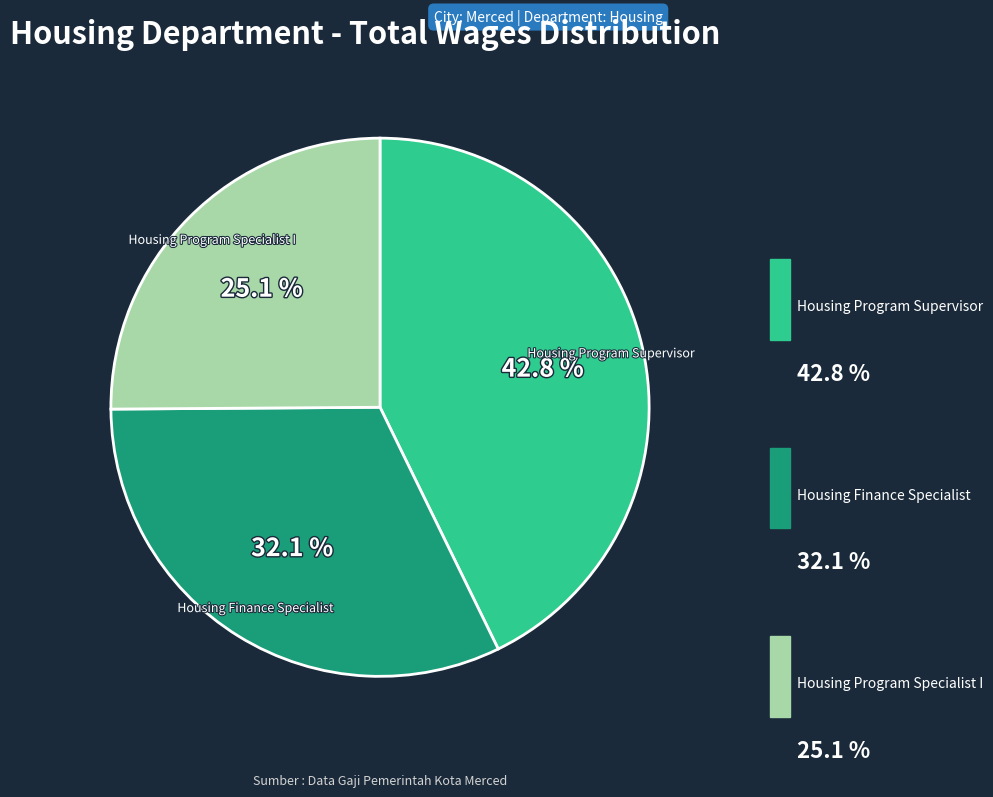

What percentage is the Housing Program Specialist I slice, to the nearest percent?

25%